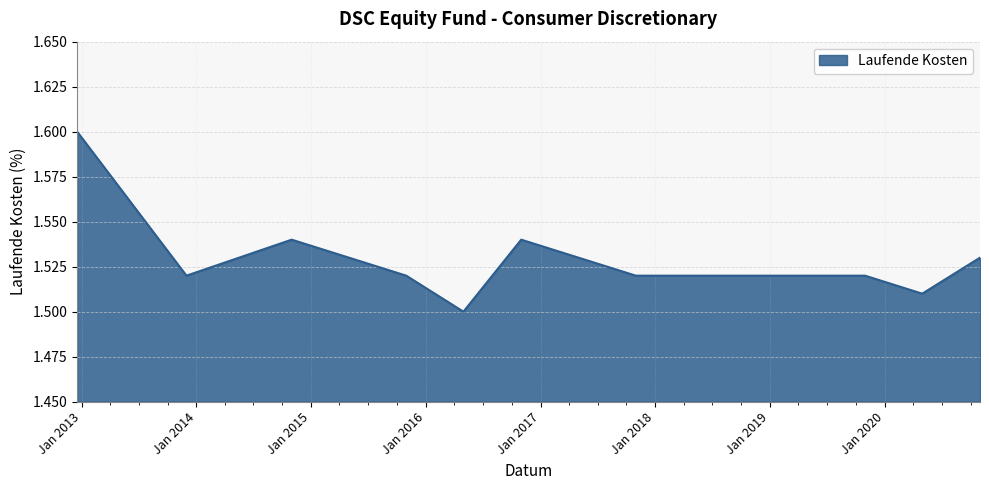

What is the label of the 12th point from the right?

2012-12-17